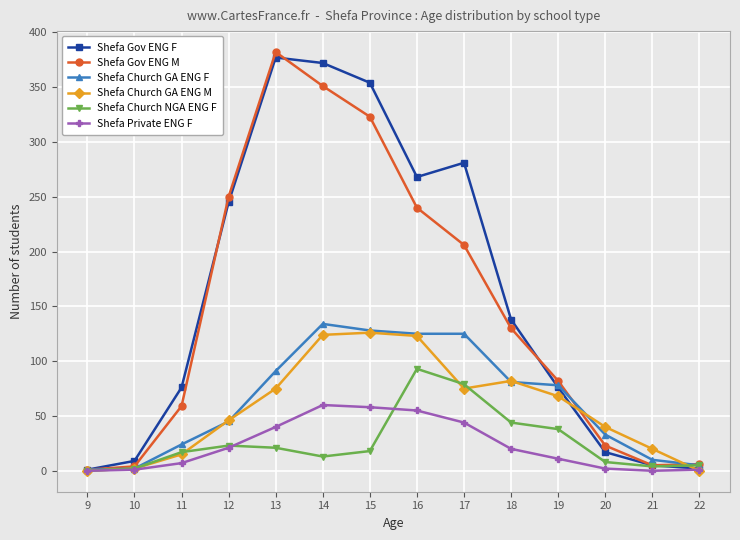

What is the total value across all series at 20?

123